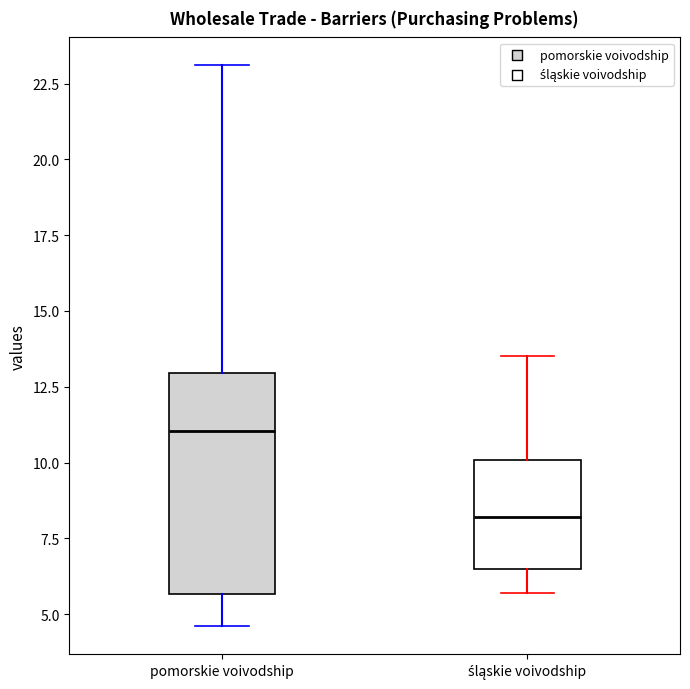

Which box is the tallest, from its lower edge to its upper edge?

pomorskie voivodship